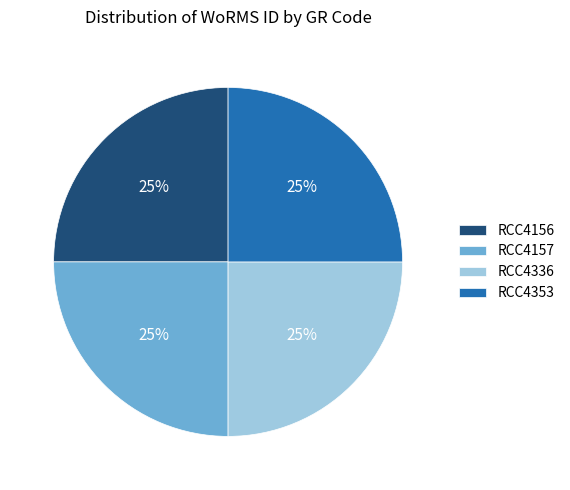

What percentage is the RCC4353 slice, to the nearest percent?

25%